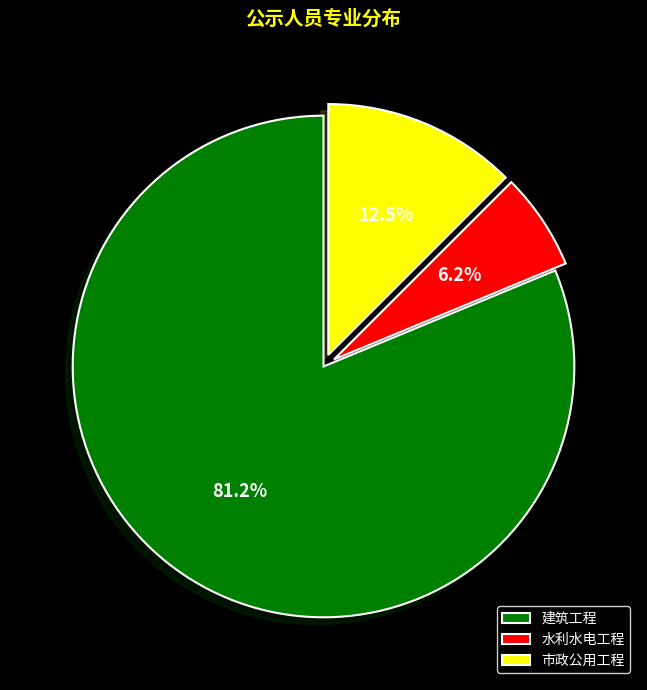

What is the total percentage of 建筑工程 and 水利水电工程?

87.5%